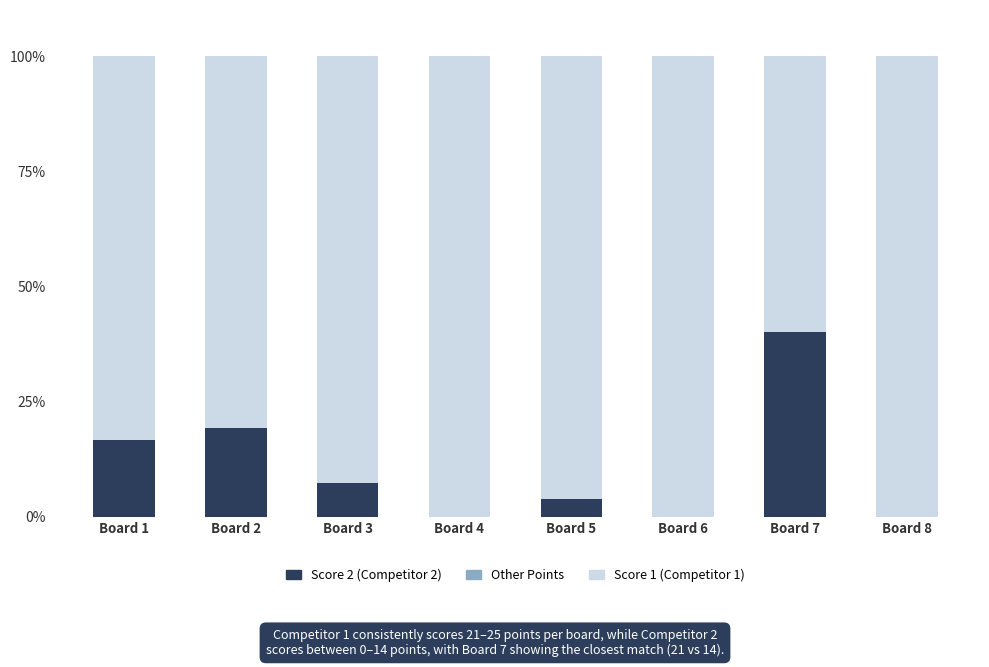

True or false: Score 2 (Competitor 2) has a value of -12.1 at Board 6.

False